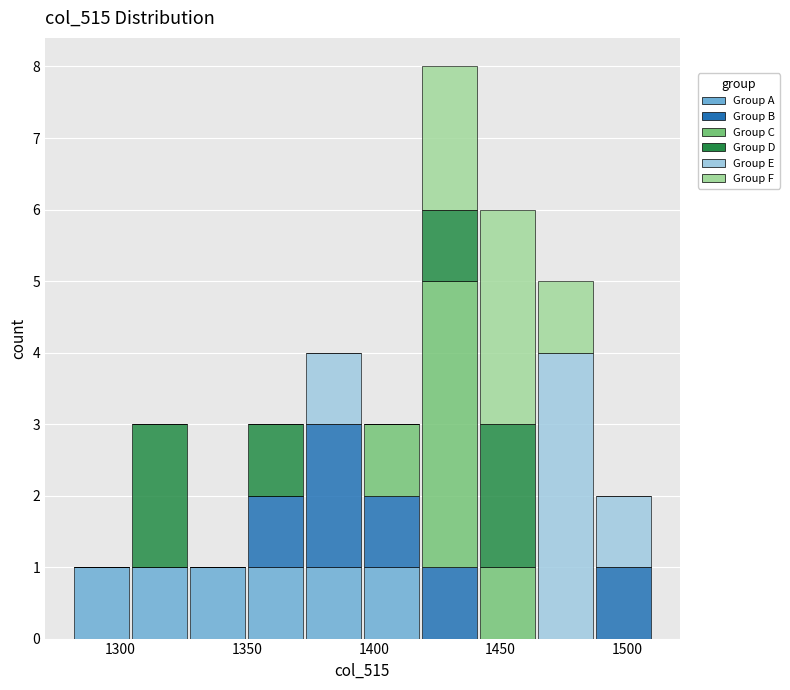

Reading left to right, transcribe this chart: for each stacked bar, give the range it covers on the x-axis and its total height. Neither the bar edges nor the heights are printed on the chart, so give them approximately, as read against the axes.

1280 to 1305: 1
1305 to 1325: 3
1325 to 1350: 1
1350 to 1375: 3
1375 to 1395: 4
1395 to 1420: 3
1420 to 1440: 8
1440 to 1465: 6
1465 to 1485: 5
1485 to 1510: 2